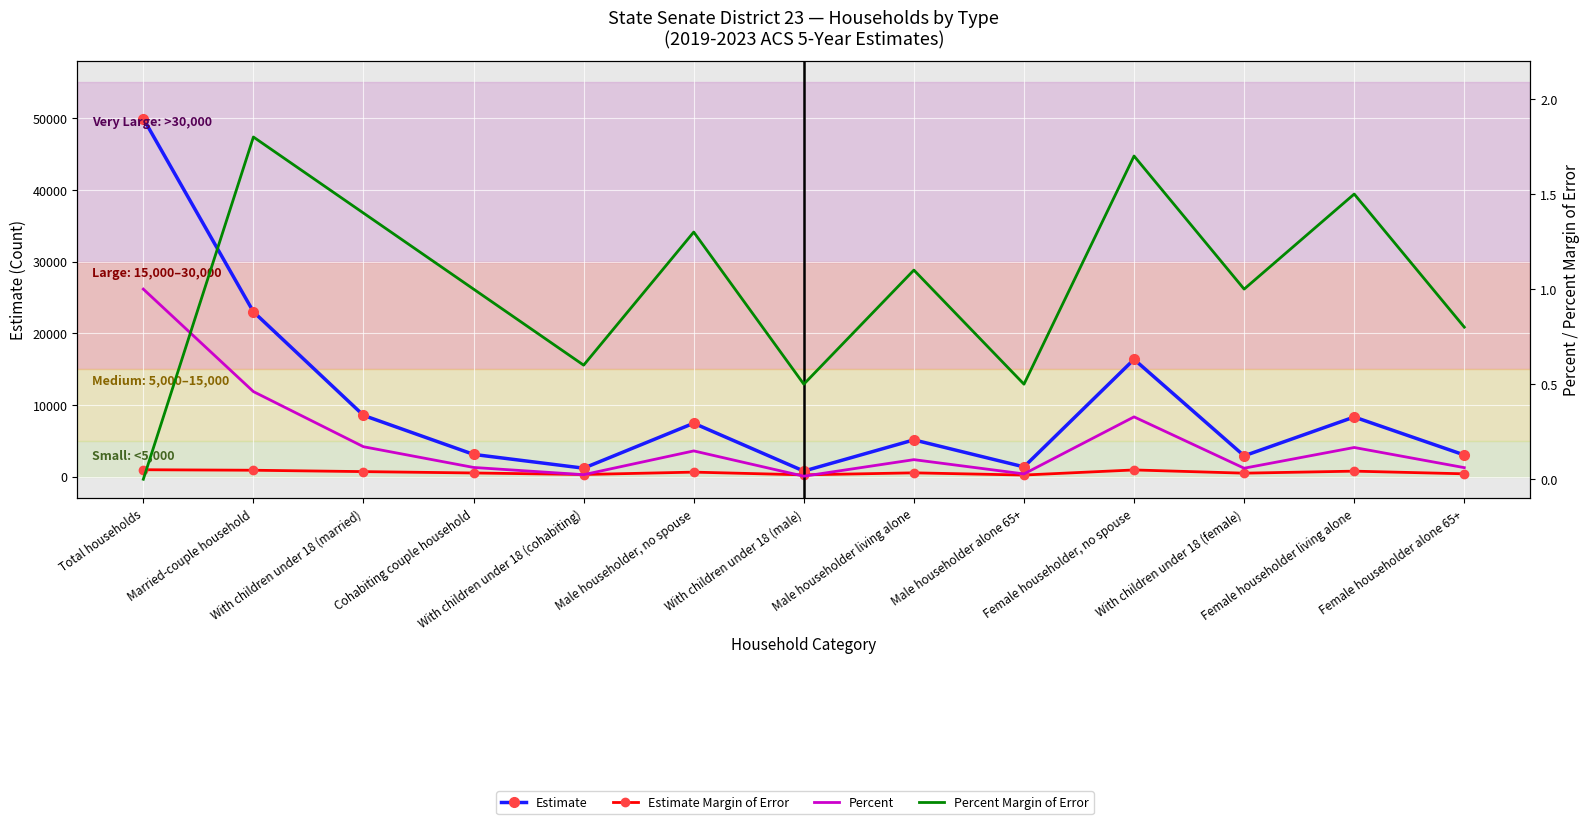

What are all the series names shown in the legend?

Estimate, Estimate Margin of Error, Percent, Percent Margin of Error